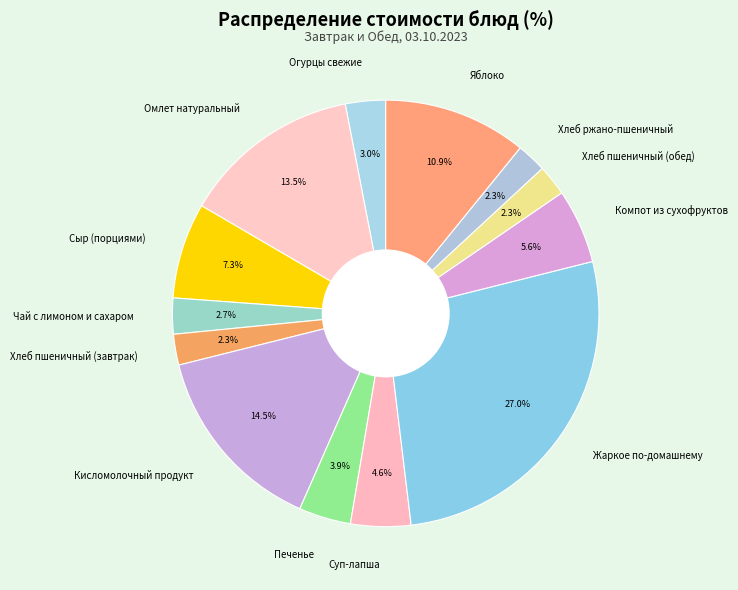

Combined, do Кисломолочный продукт and Яблоко account for over 50%?

No